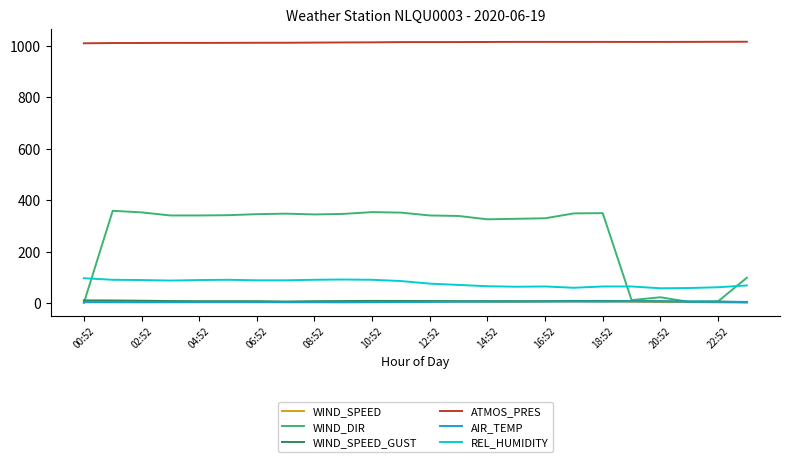

Which series has the widest spread of values?

WIND_DIR